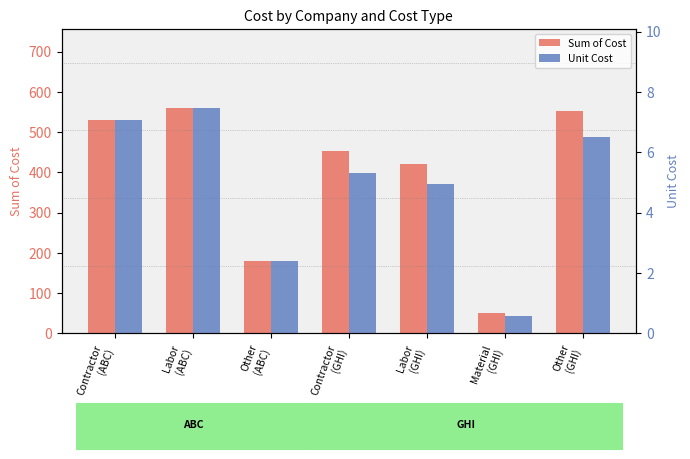

What is the approximate value of Unit Cost at Labor
(GHI)?

5.0